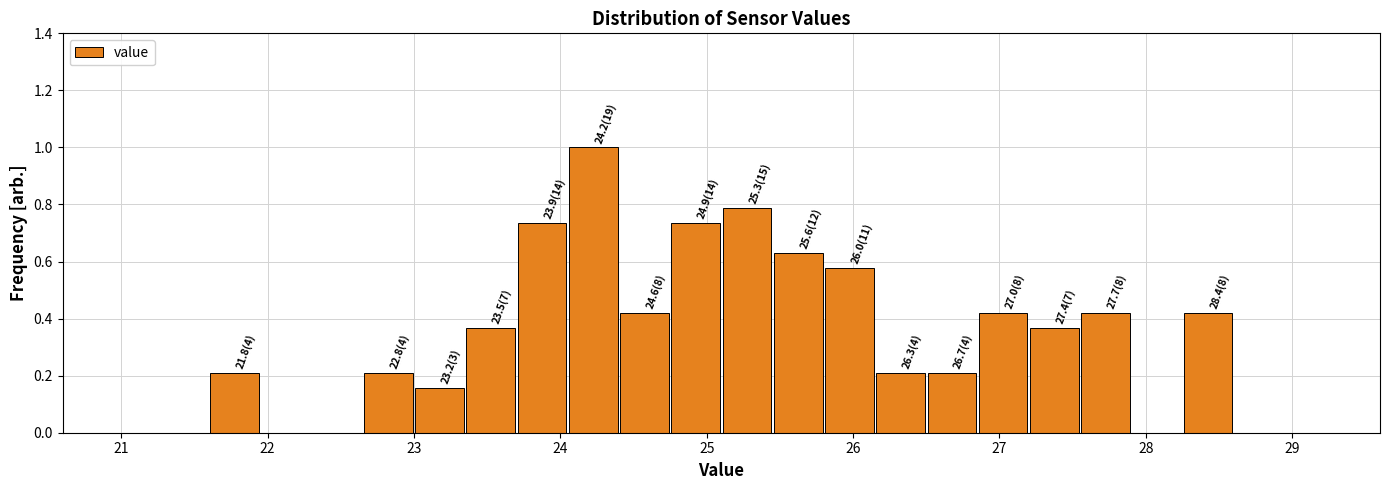

Around what value on the x-axis is the tallest bar? Give the approximate position of its centre, as read against the axis.

24.2